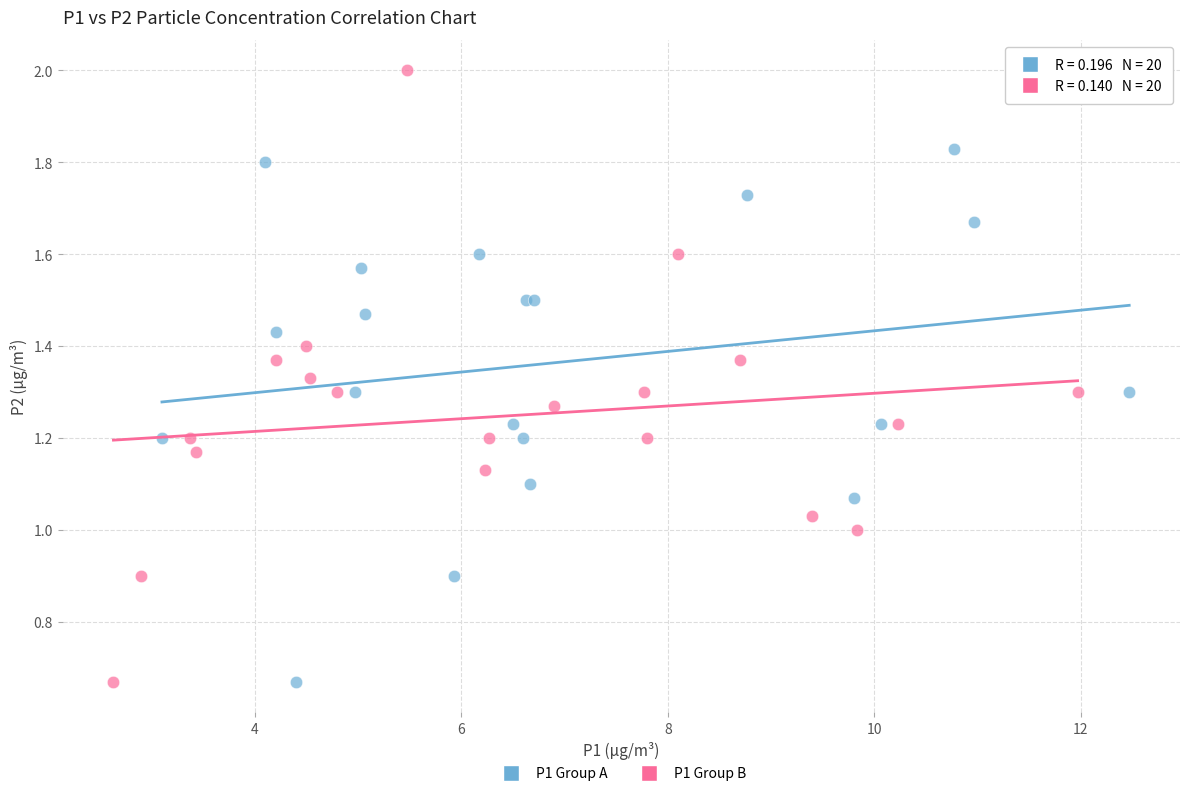

Which series has the widest spread of Y values?

P1 Group B